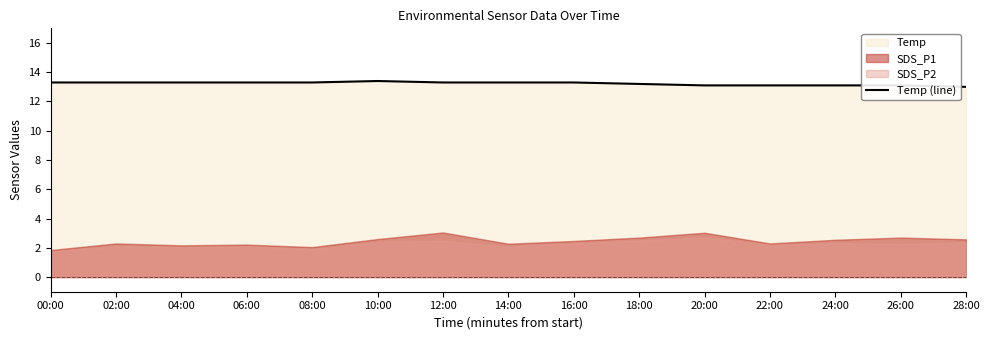

What is the sum of all values?

198.4